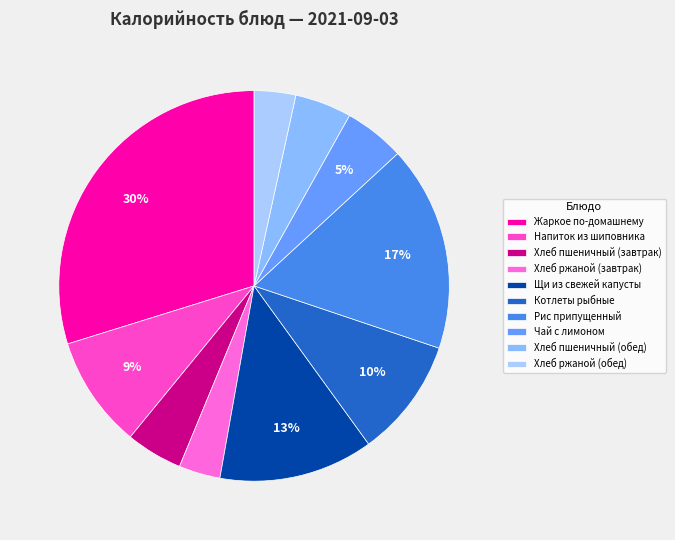

How many segments does this pie chart have?

10